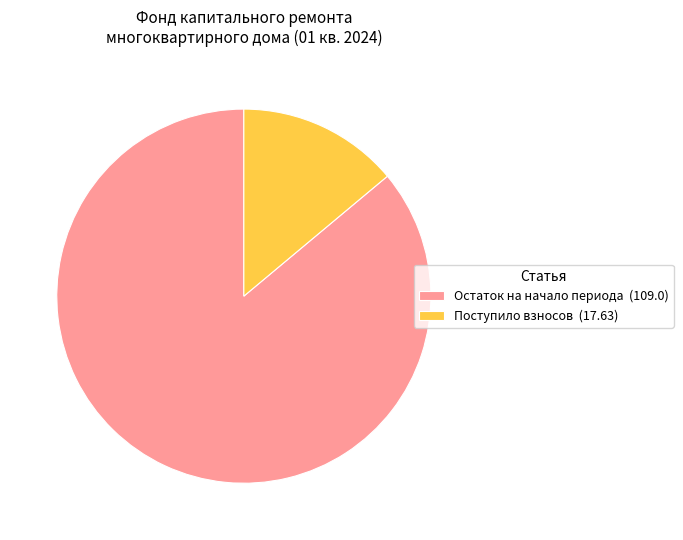

Which category accounts for the majority?

Остаток на начало периода (109.0)